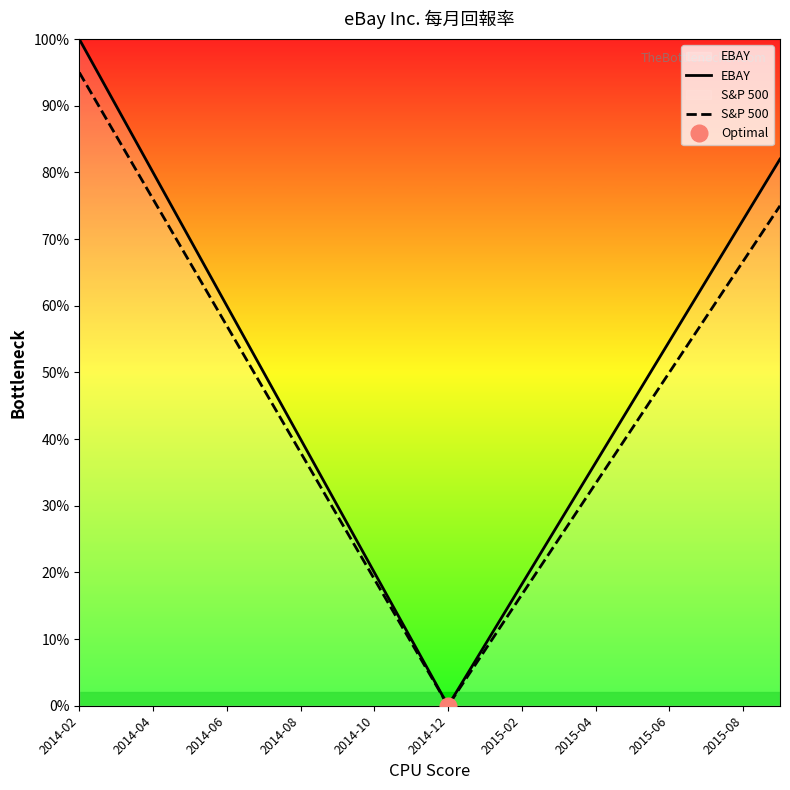

At which category does the chart reach its peak across all series?

2014-02